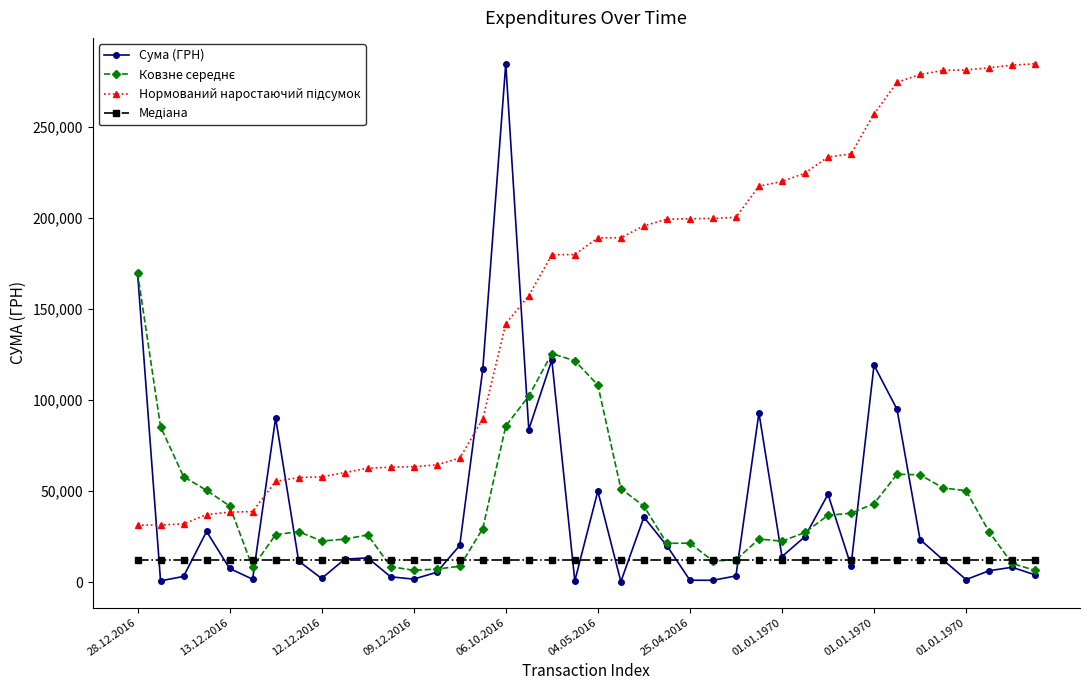

Count the number of data series in this chart.

4